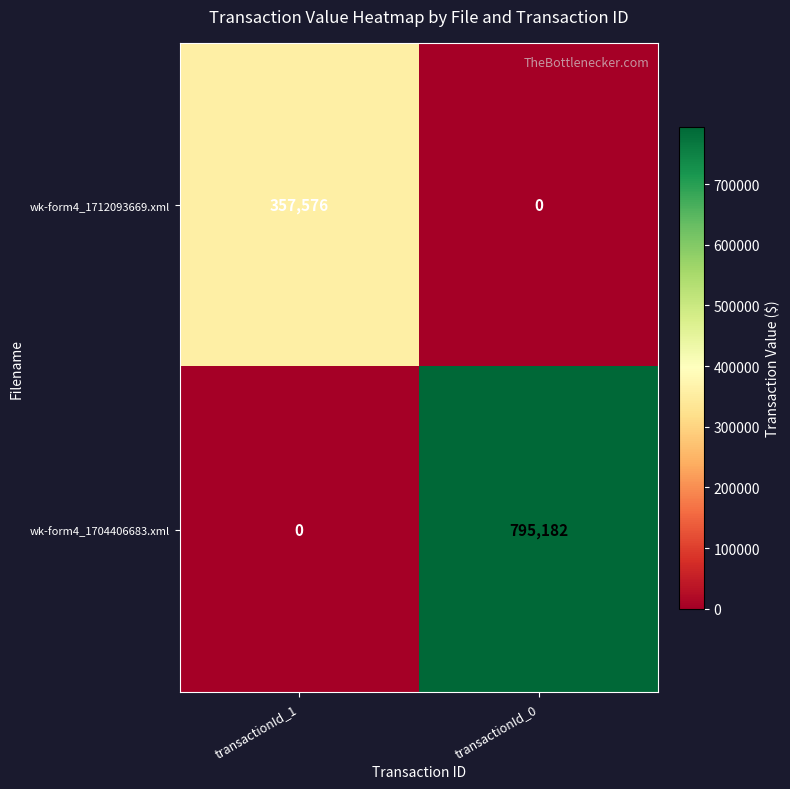

Reading left to right, what are all the values shown in this chart?

wk-form4_1712093669.xml: 357576	0
wk-form4_1704406683.xml: 0	795182